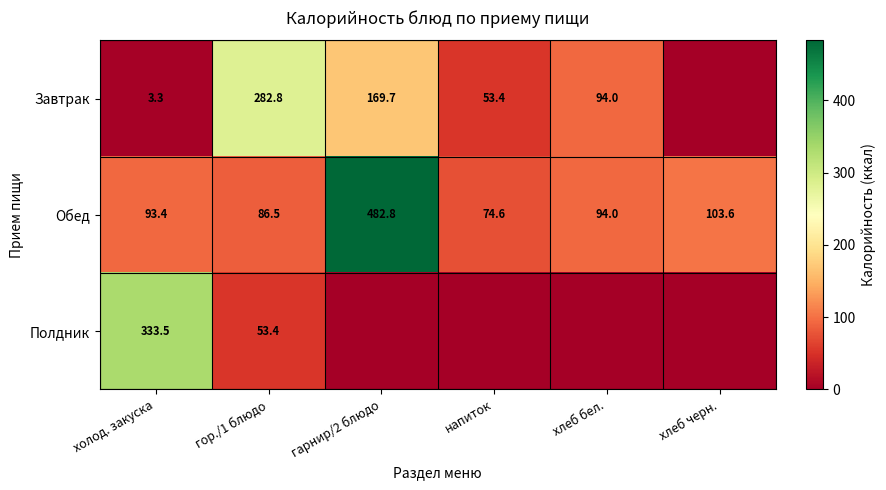

How many data points in Обед are less than 94?

3